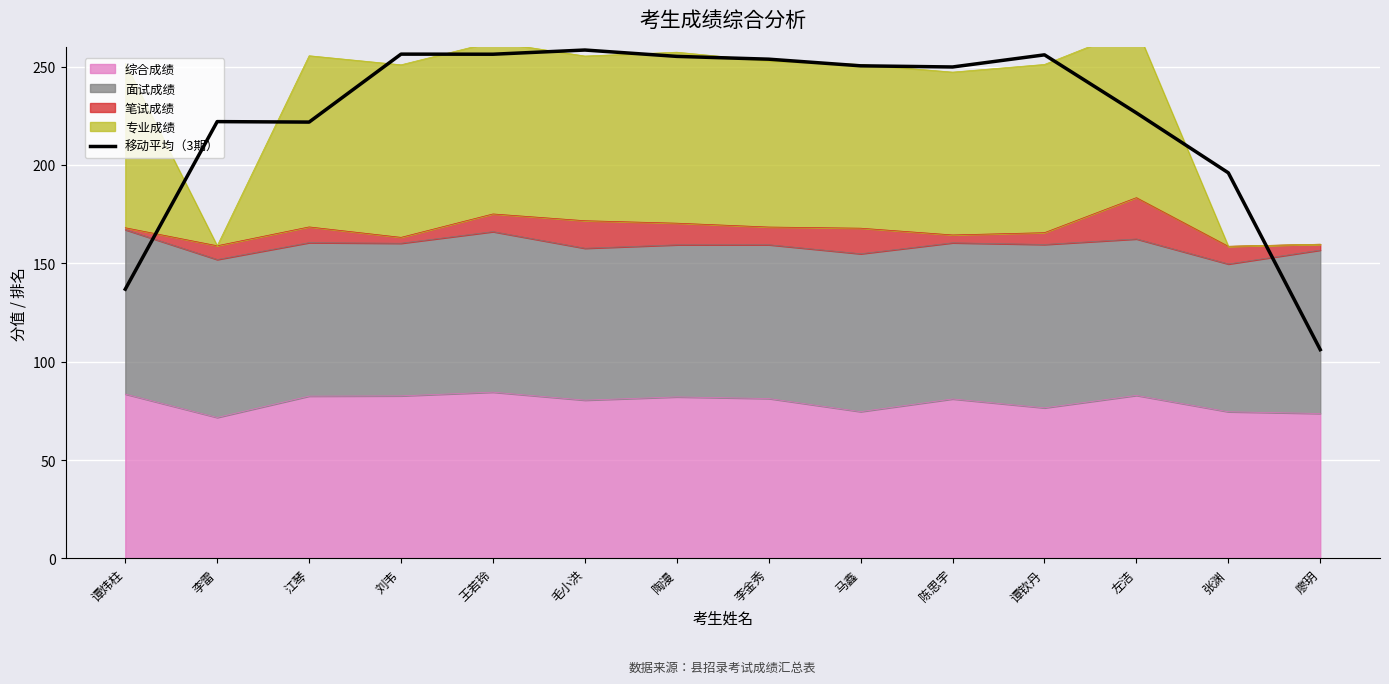

How many points are lower than both their immediate neighbors (excluding endpoints)?

3